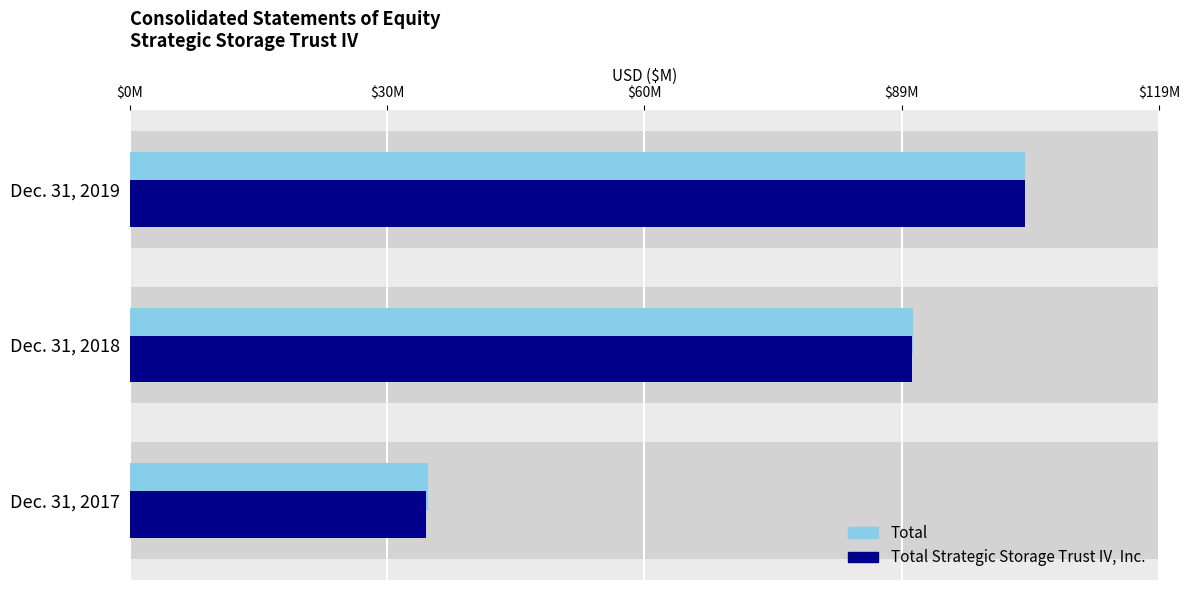

What is the highest value of the Total series?

103.6